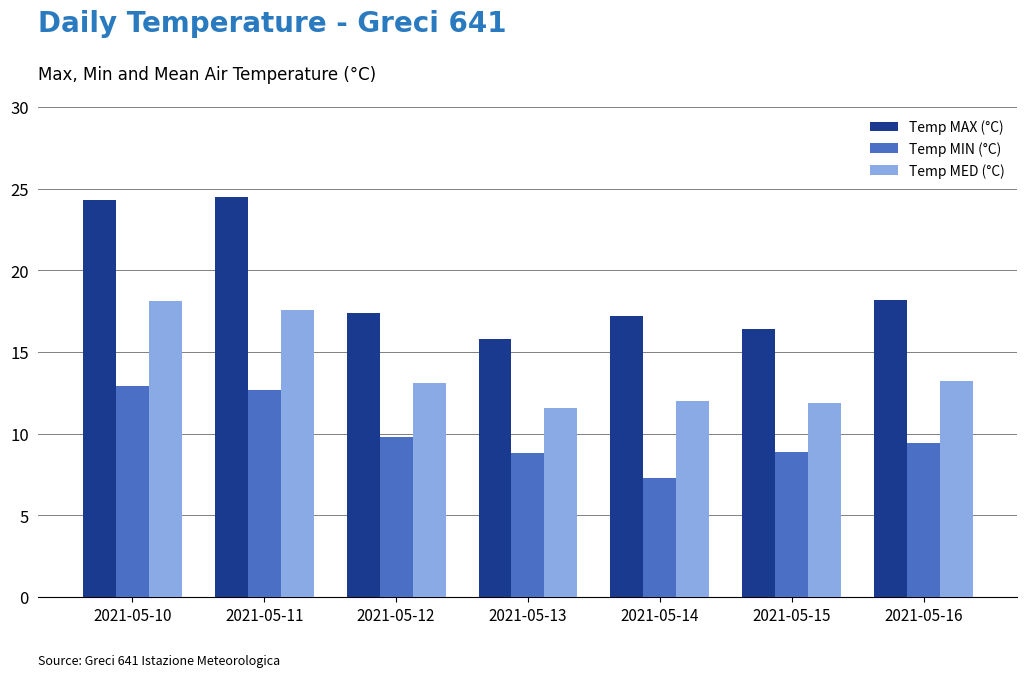

What is the sum of all Temp MAX (°C) values?

133.8